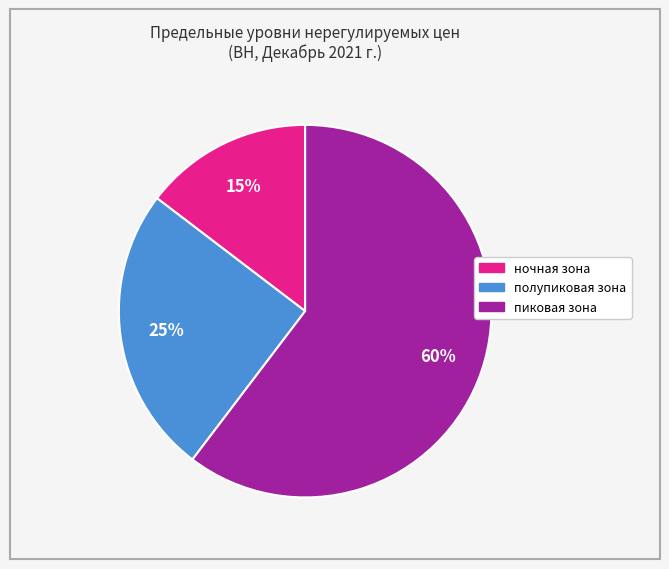

How many segments does this pie chart have?

3